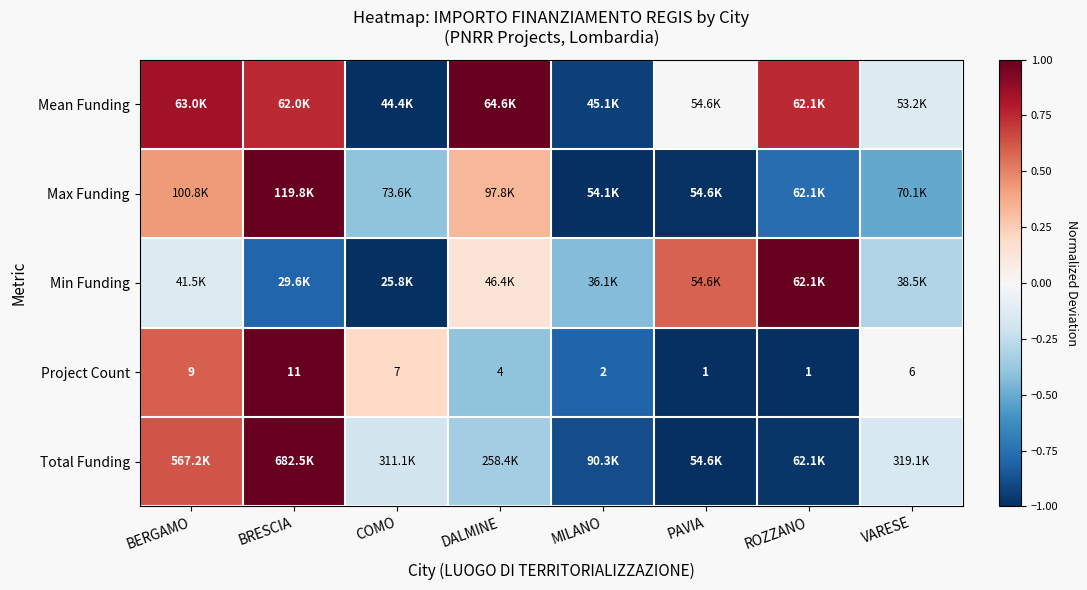

Is it true that Project Count equals -0.4 at DALMINE?

True